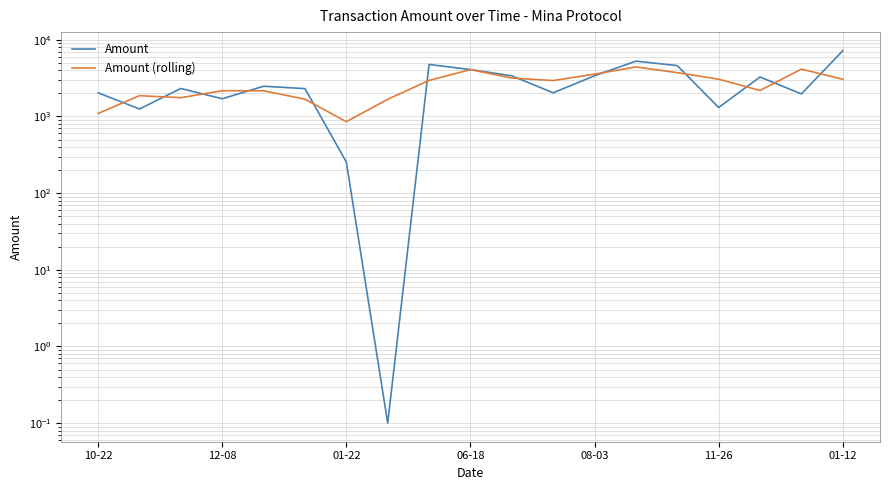

At 06-18, list the series in order from largest to smallest.

Amount, Amount (rolling)